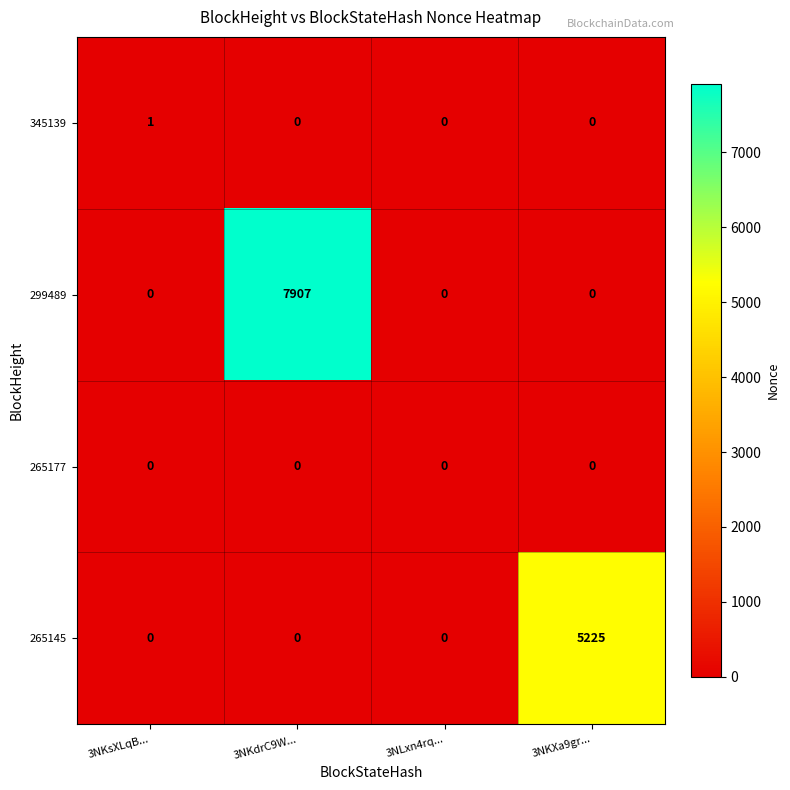

List the series in order of their peak value, lowest first.

265177, 345139, 265145, 299489